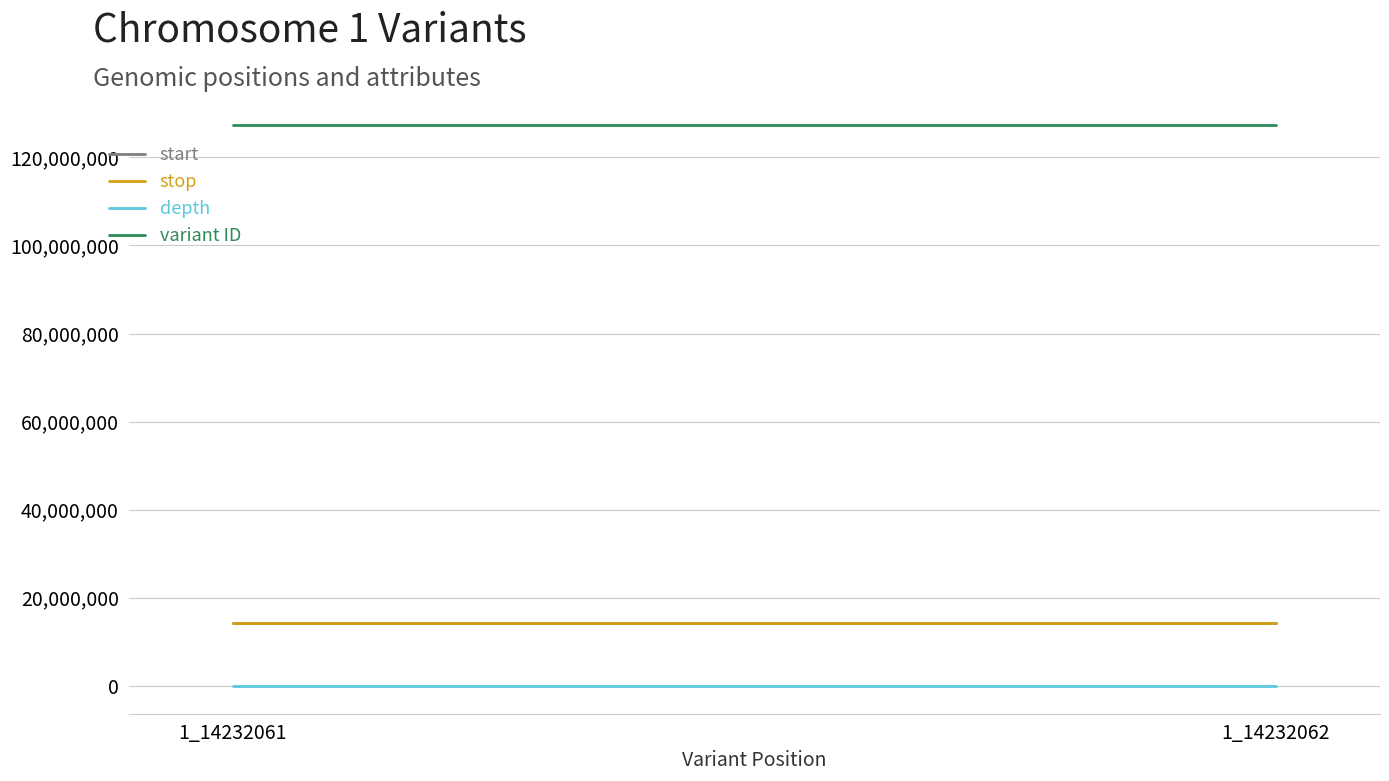

List the series in order of their peak value, lowest first.

depth, start, stop, variant ID